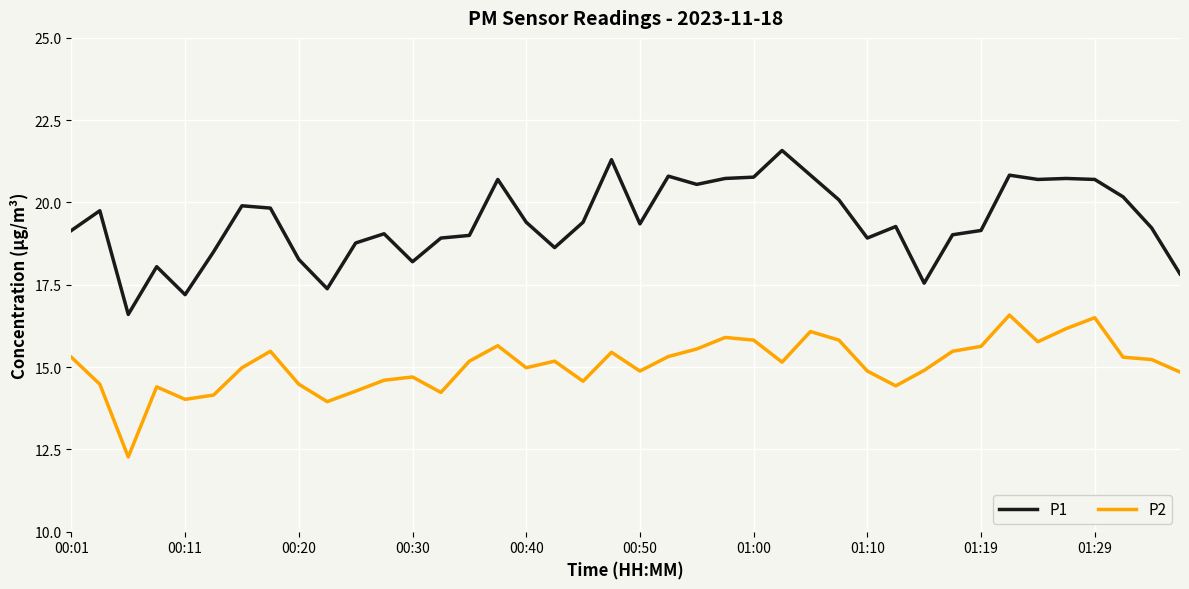

True or false: P1 and P2 cross at least once.

False